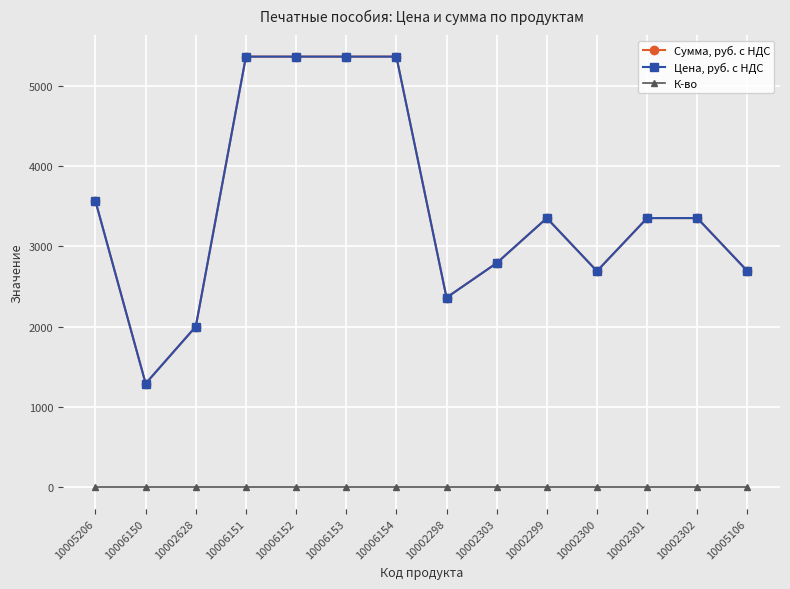

What is the difference between the Цена, руб. с НДС values at 10002301 and 10006151?

2010